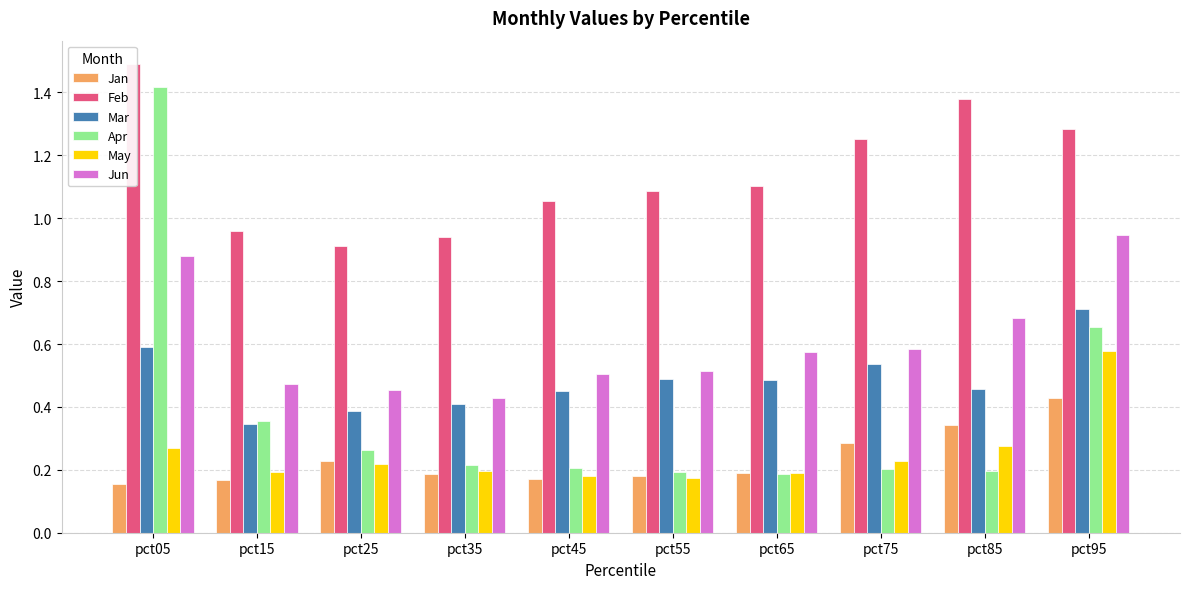

Rank the series at pct85 from highest to lowest value.

Feb, Jun, Mar, Jan, May, Apr